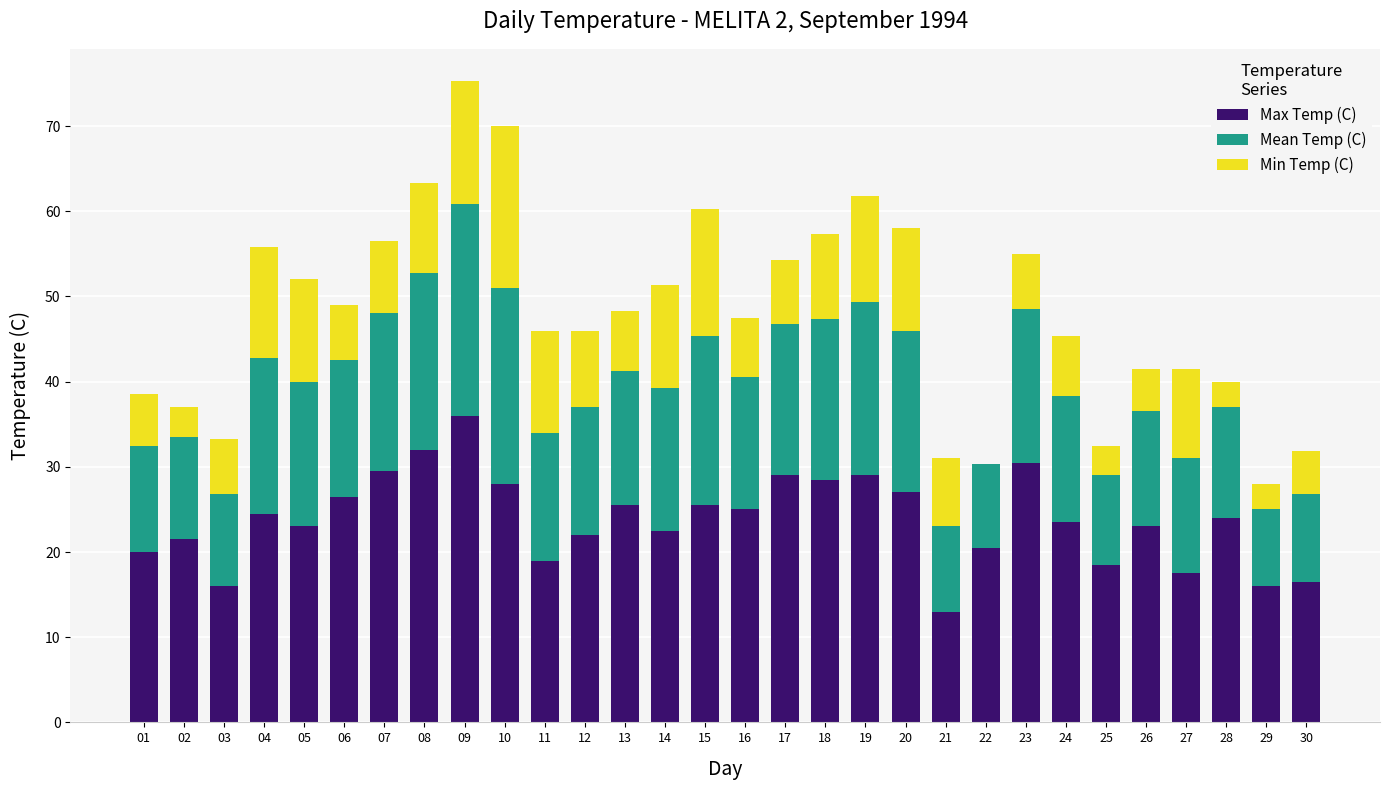

What is the highest value of the Max Temp (C) series?

36.0